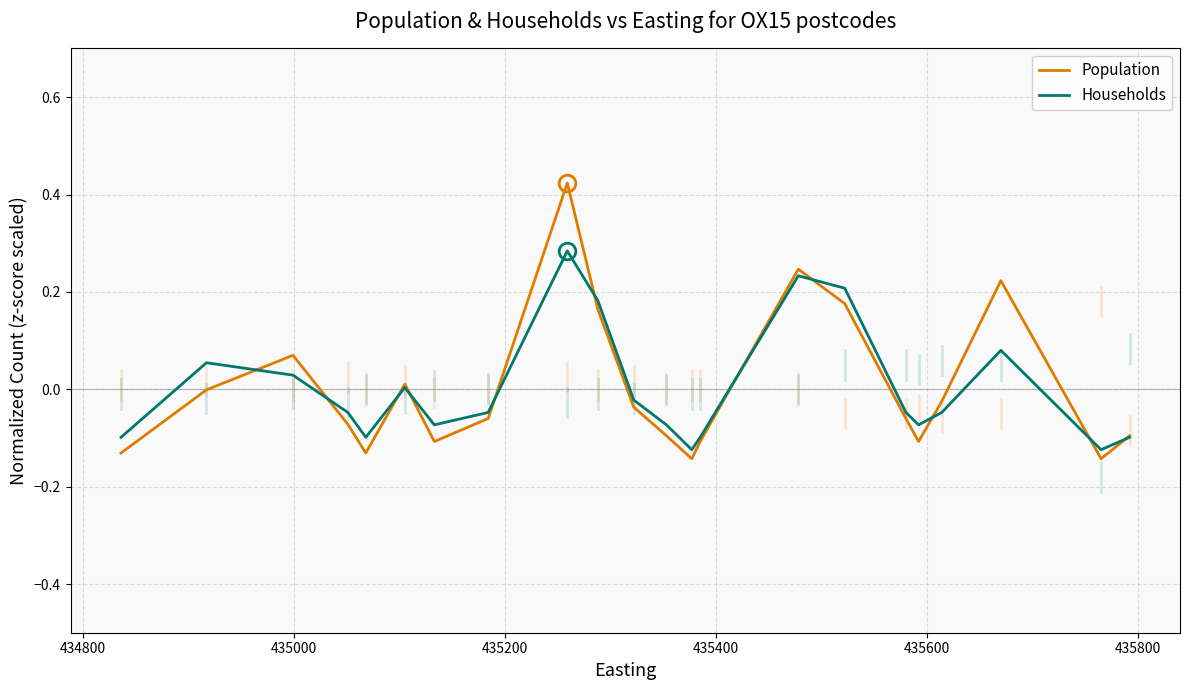

True or false: Population and Households cross at least once.

True